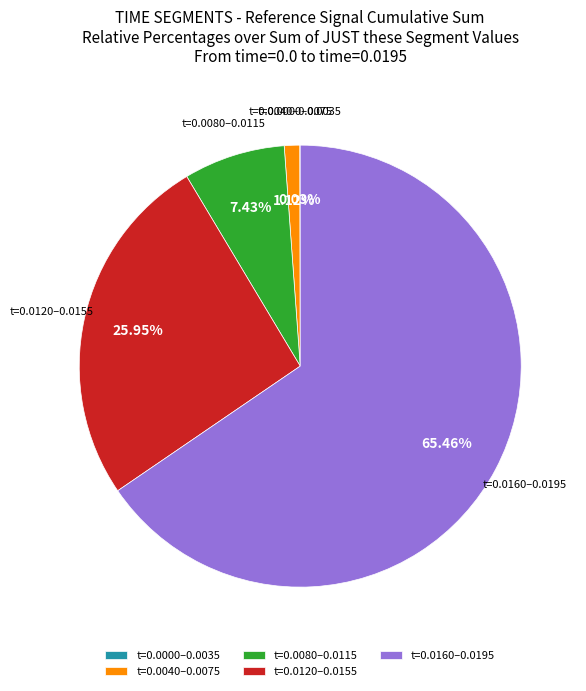

Which category has the biggest portion of the pie?

t=0.0160–0.0195